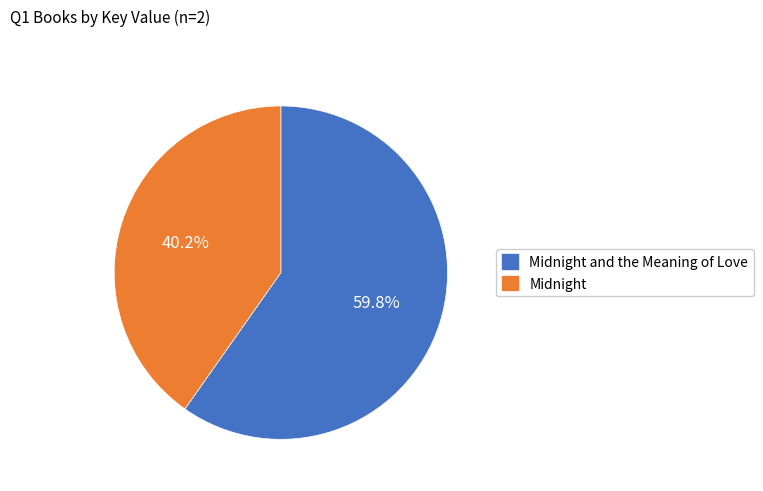

What portion of the pie excludes Midnight?

59.8%